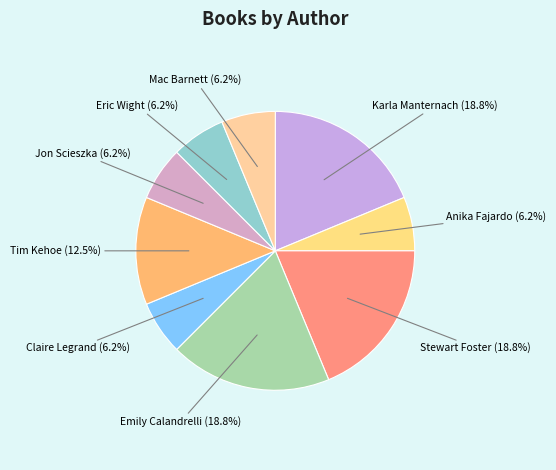

What is the total percentage of Claire Legrand and Stewart Foster?

25.0%